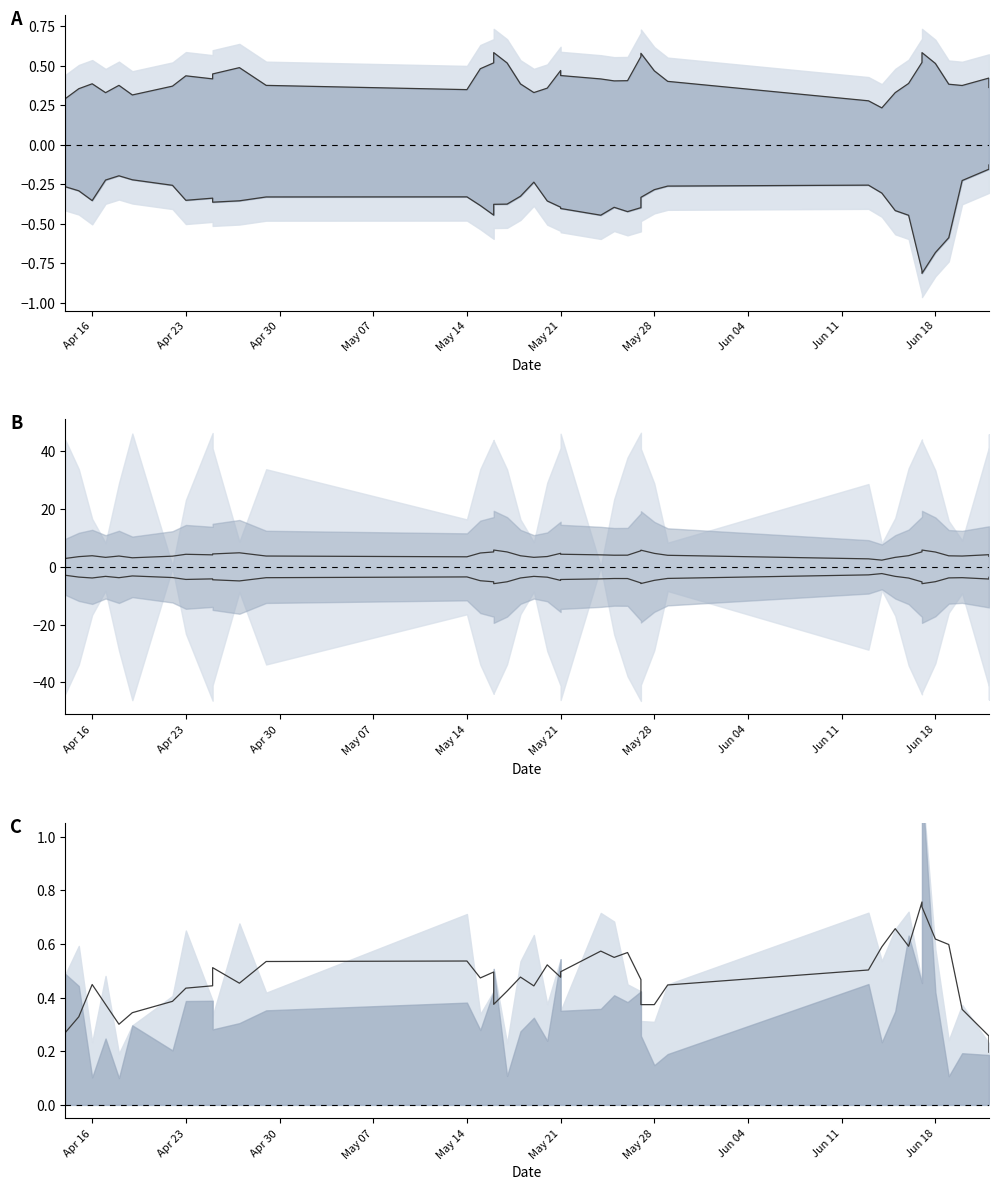

True or false: satz center lower and rade9 smooth cross at least once.

False